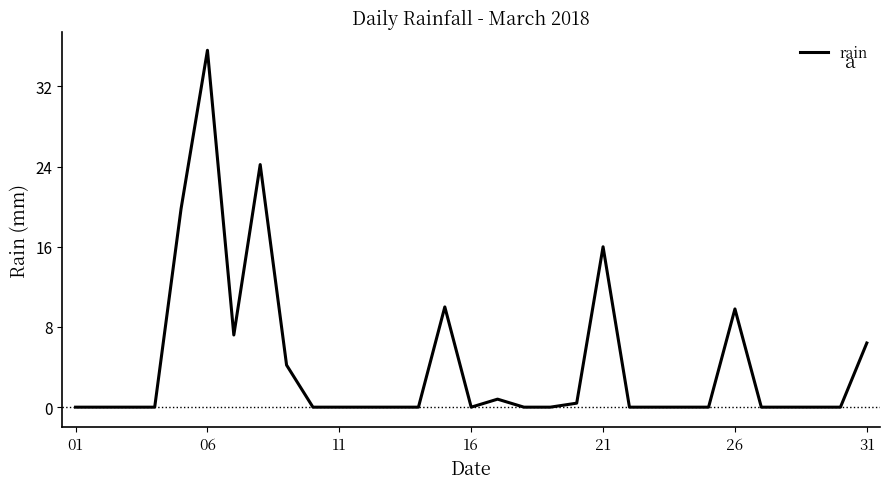

What is the difference between the maximum and minimum values?

35.6